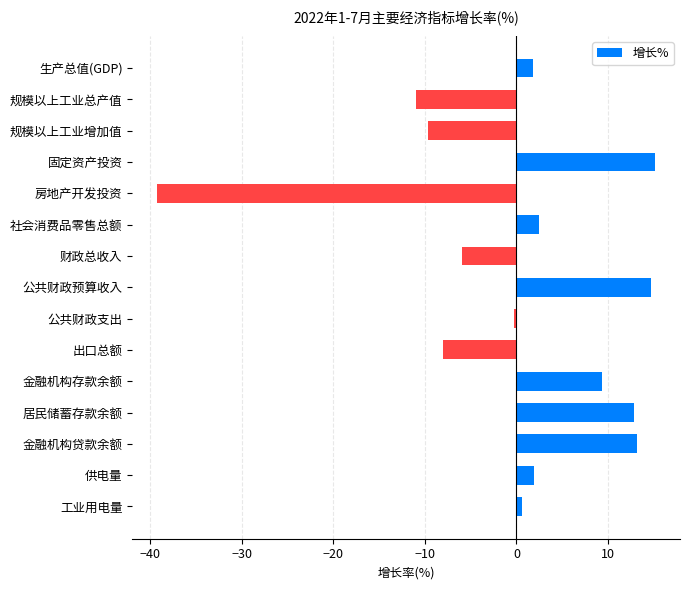

What is the sum of all values?

-2.2